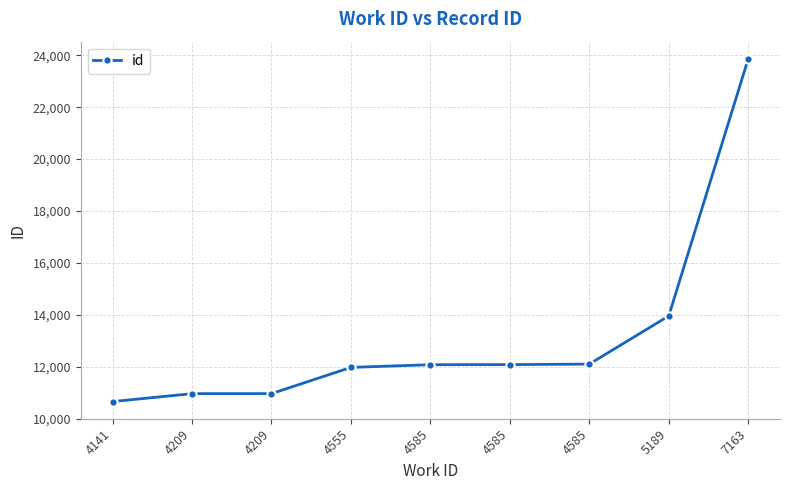

Which category has the lowest value across all series?

4141